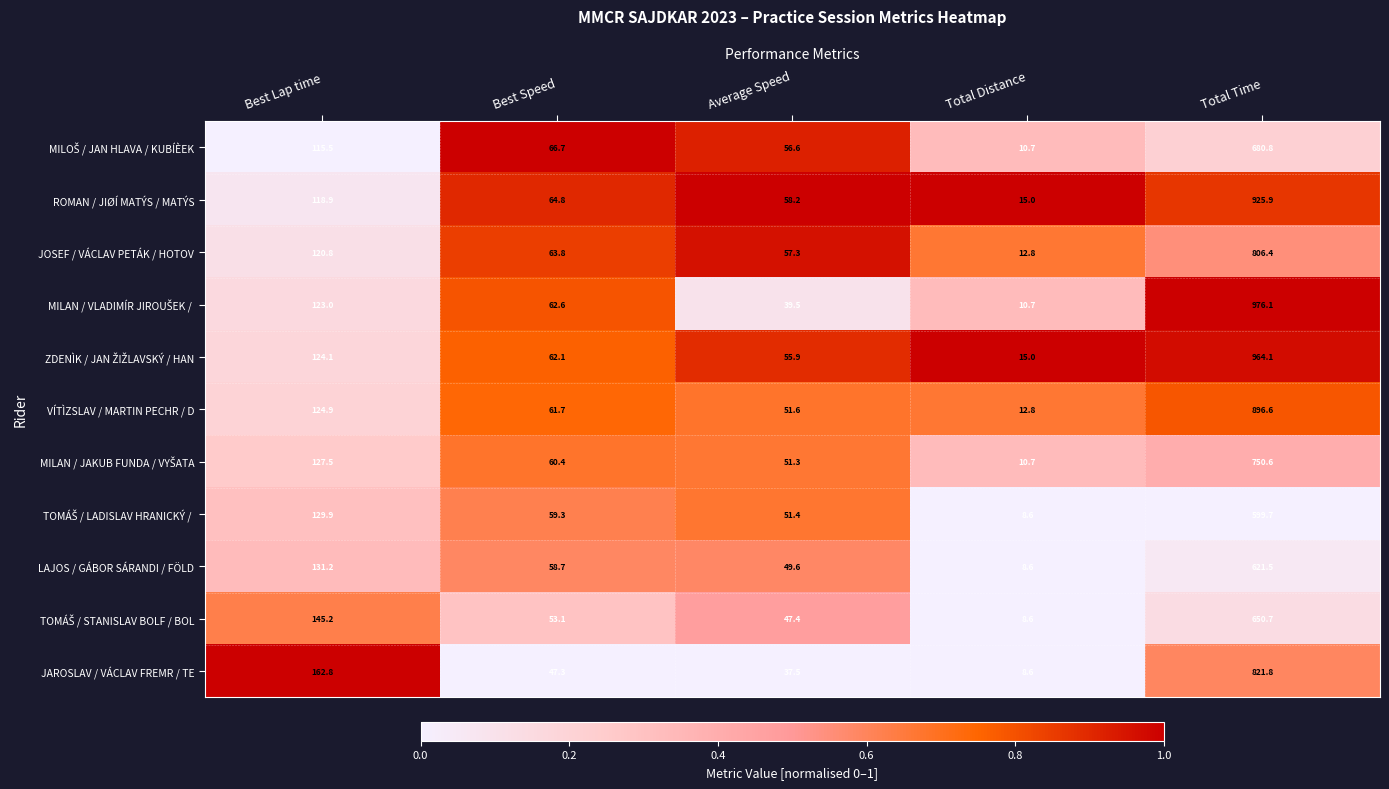

What is the difference between the highest and lowest values at Average Speed?

20.7